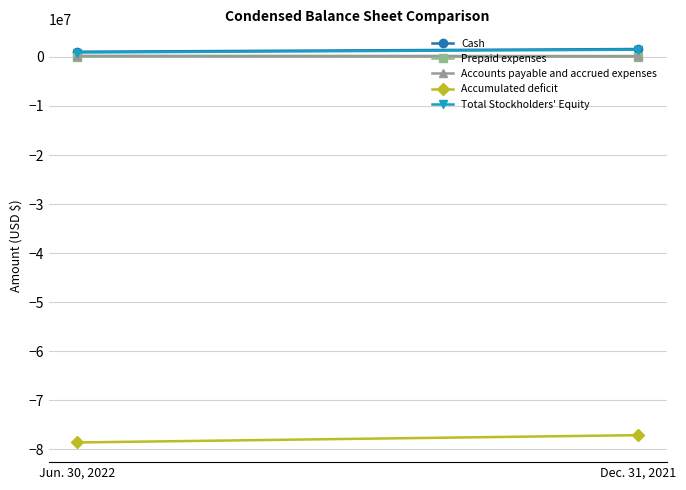

What is the spread (max minus min) of values at Jun. 30, 2022?

79624016